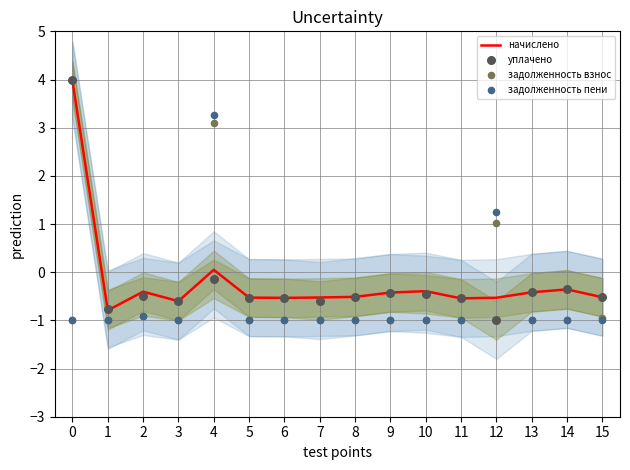

Which series has the widest spread of Y values?

уплачено